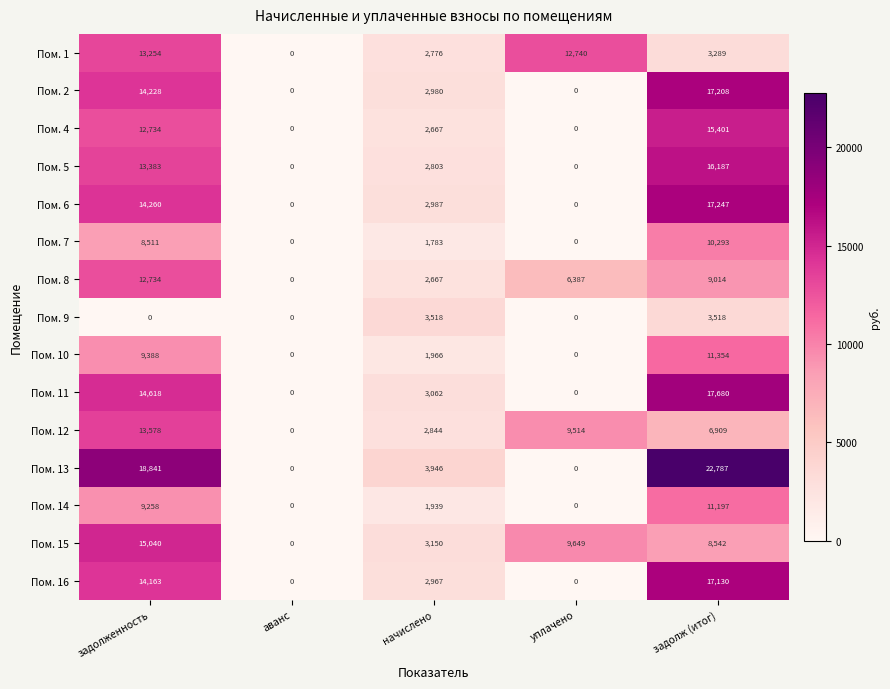

What is the spread (max minus min) of values at задолж (итог)?

19498